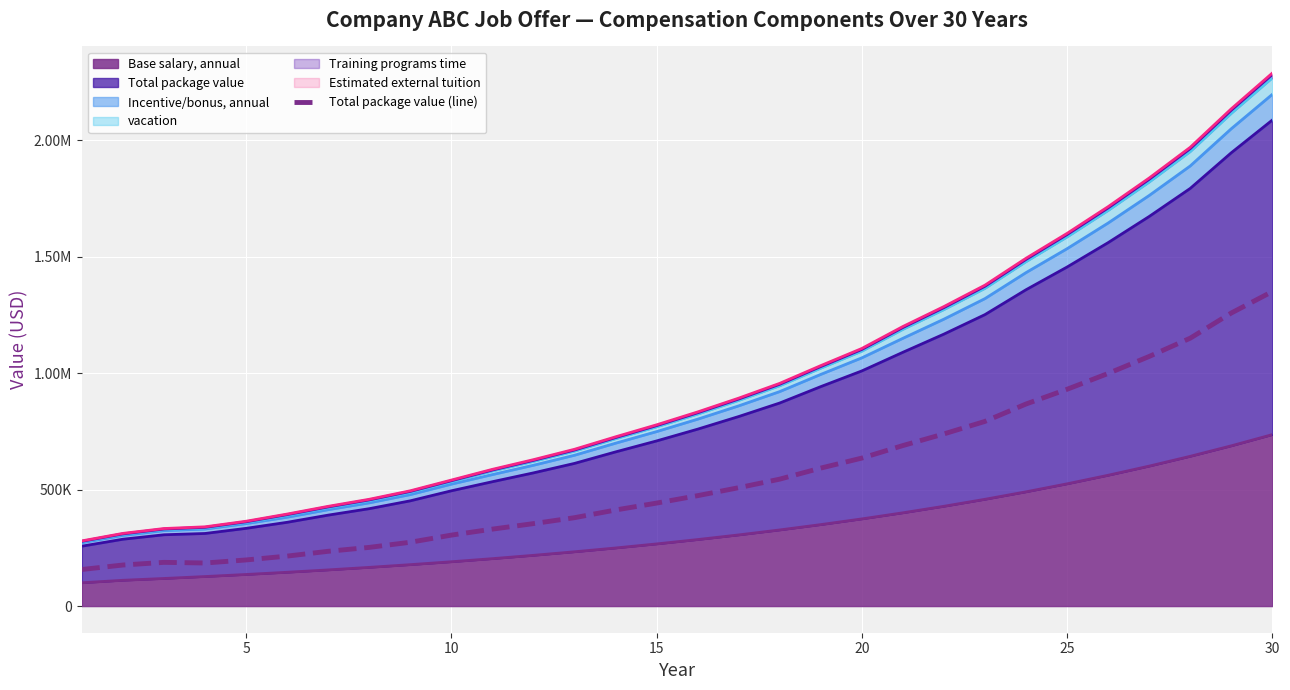

What is the average value?

556713.8